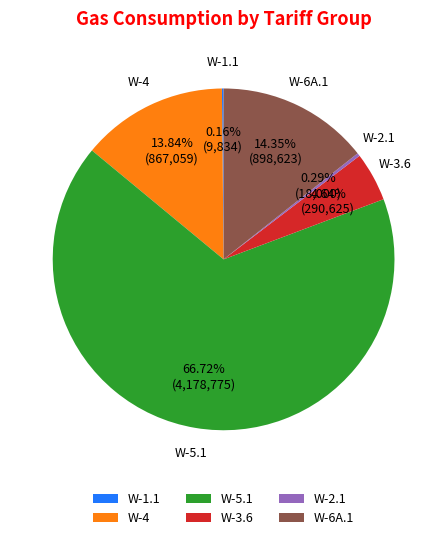

How much of the chart is everything except W-3.6?

95.4%